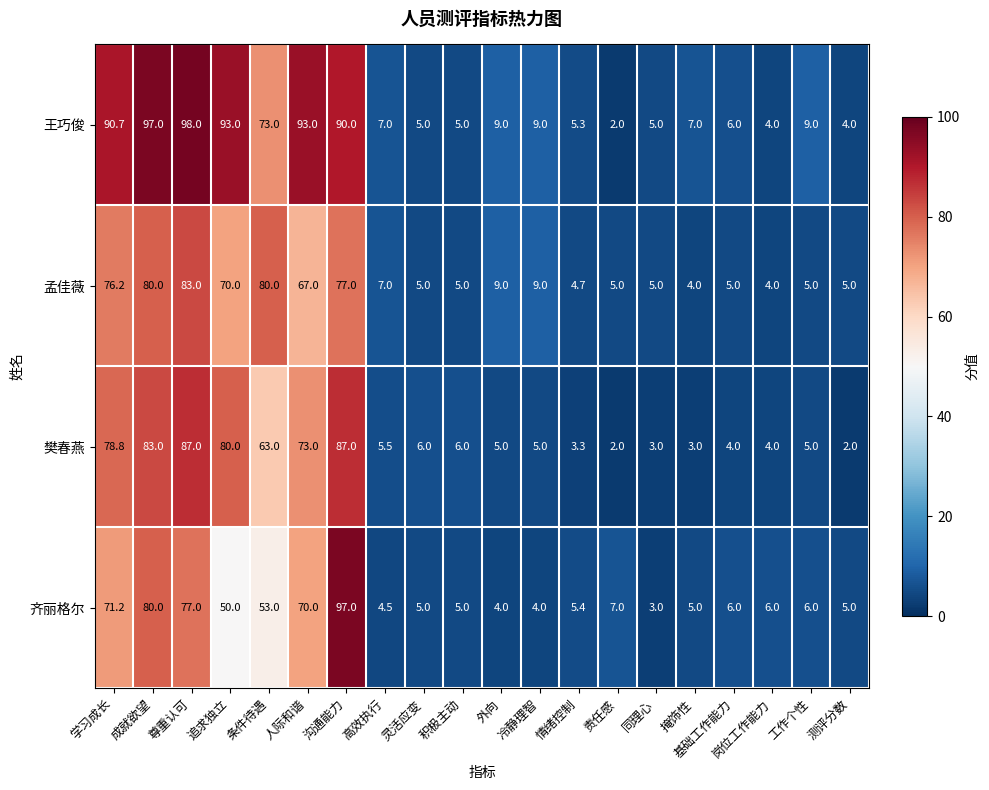

What is the maximum value for 孟佳薇?

83.0